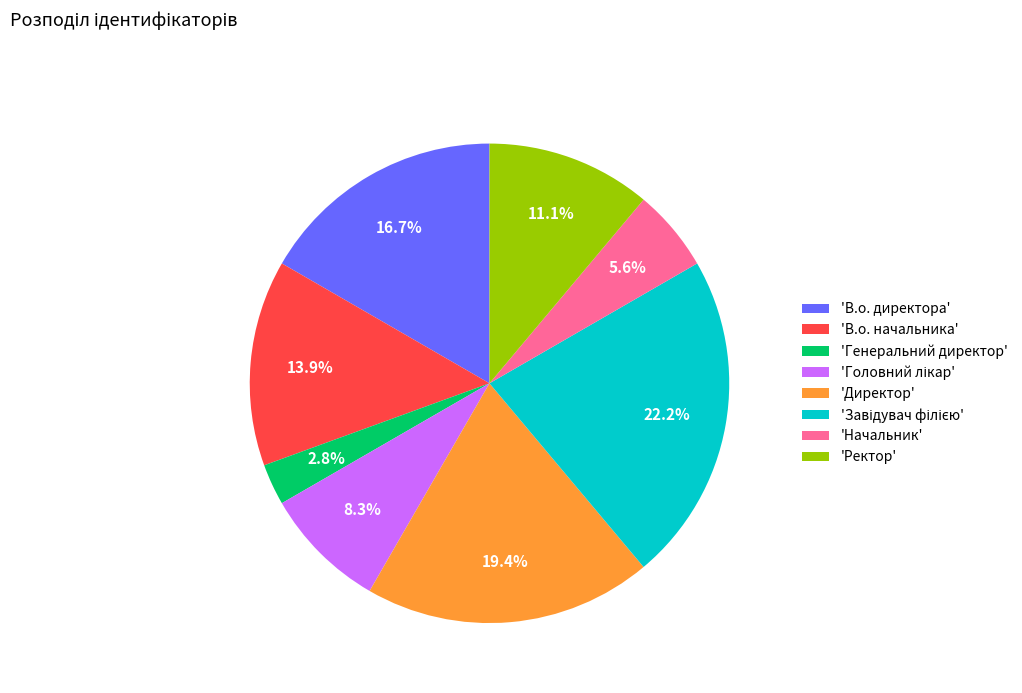

Approximately how many times larger is the value at 'Начальник' compared to 'В.о. начальника'?

0.4